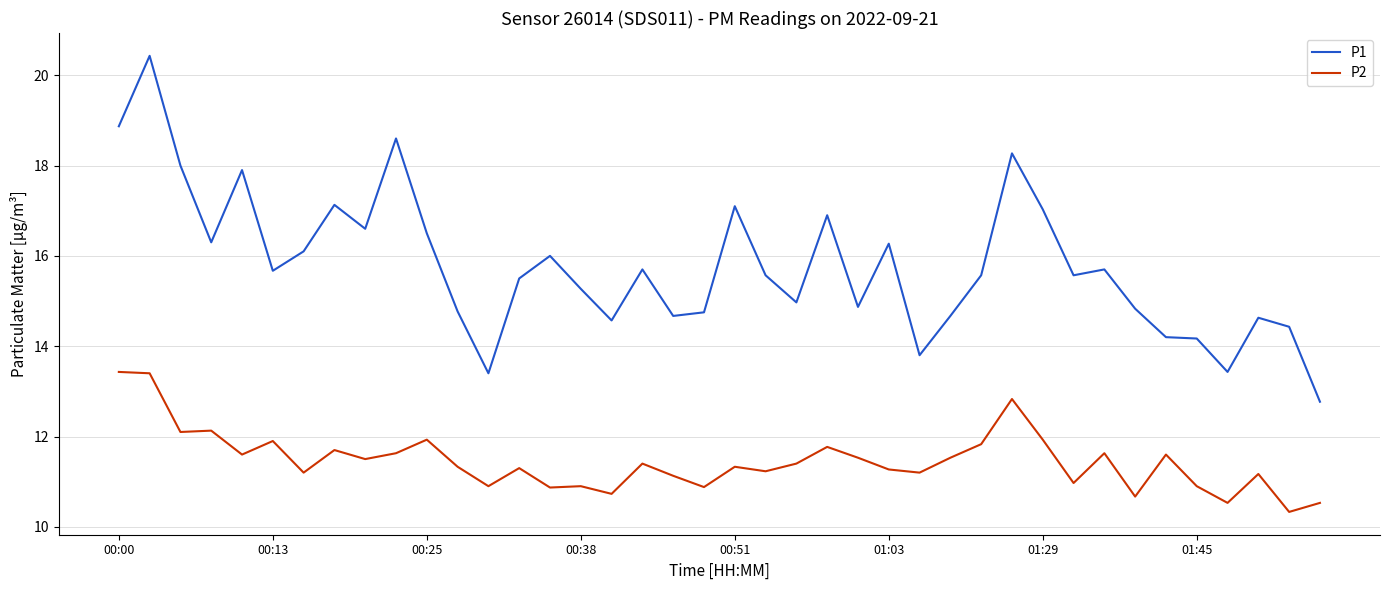

True or false: P1 and P2 cross at least once.

False